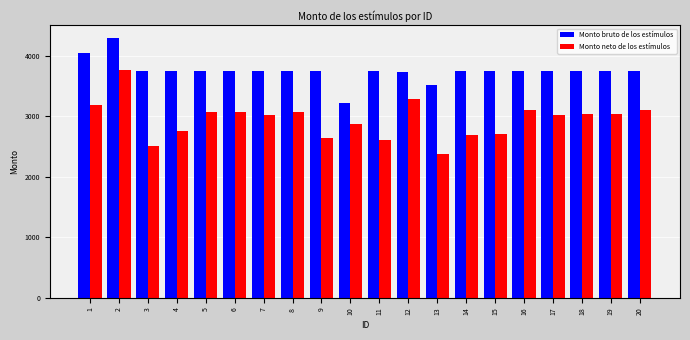

What are all the series names shown in the legend?

Monto bruto de los estímulos, Monto neto de los estímulos